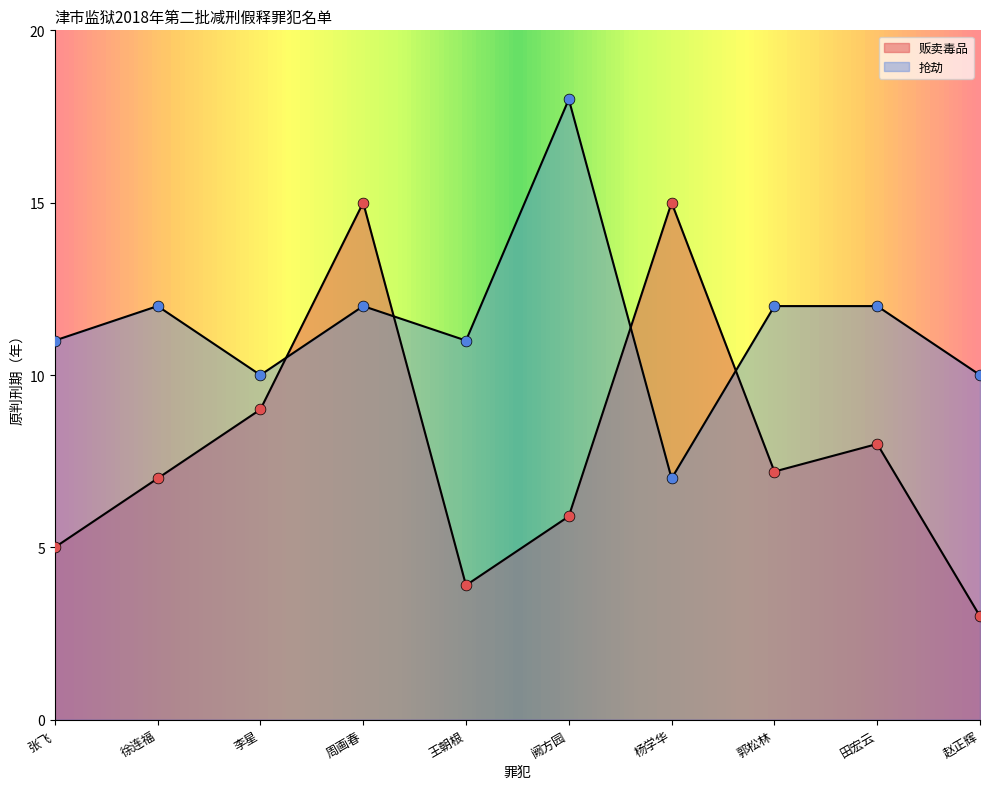

Which series has the largest total across all categories?

抢劫